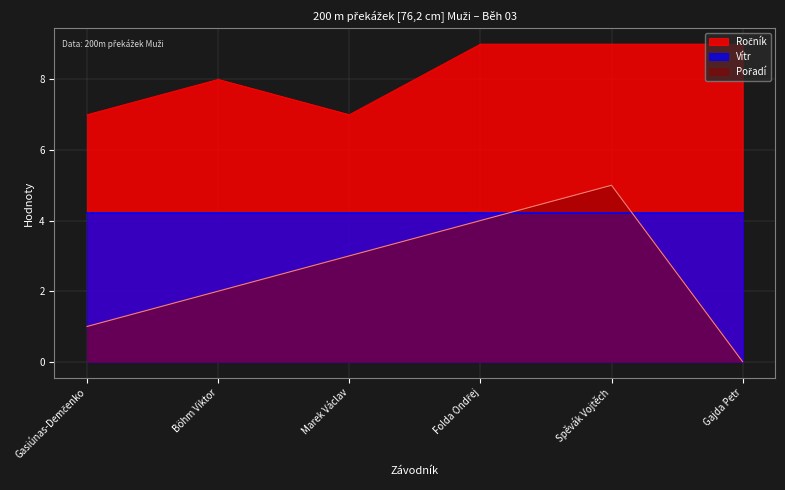

In Ročník, how many points are lower than both neighbors (excluding endpoints)?

1